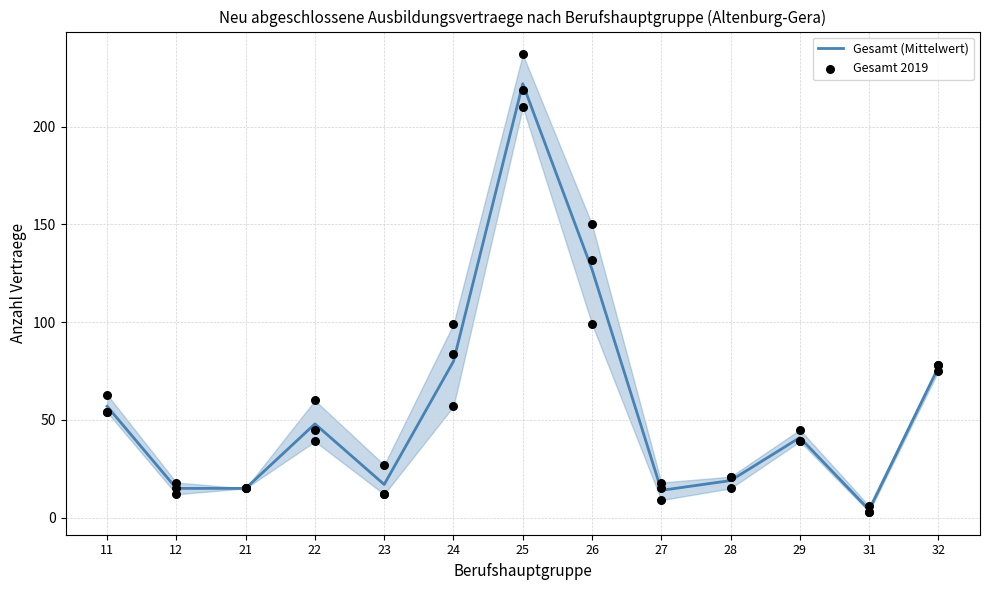

Which series has the largest Y range (max minus min)?

Gesamt 2019